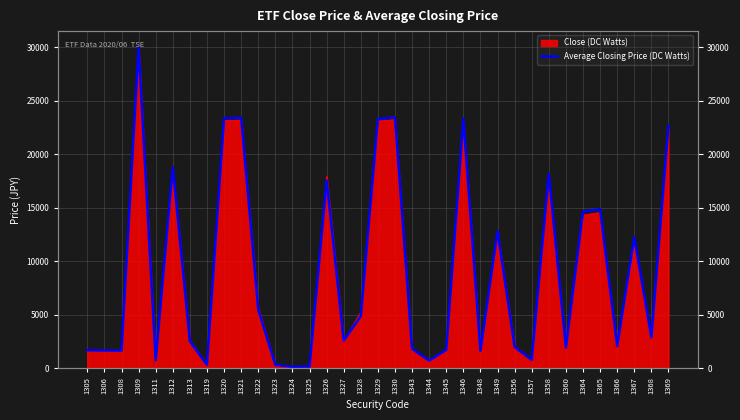

Which label corresponds to the largest value in the chart?

1309